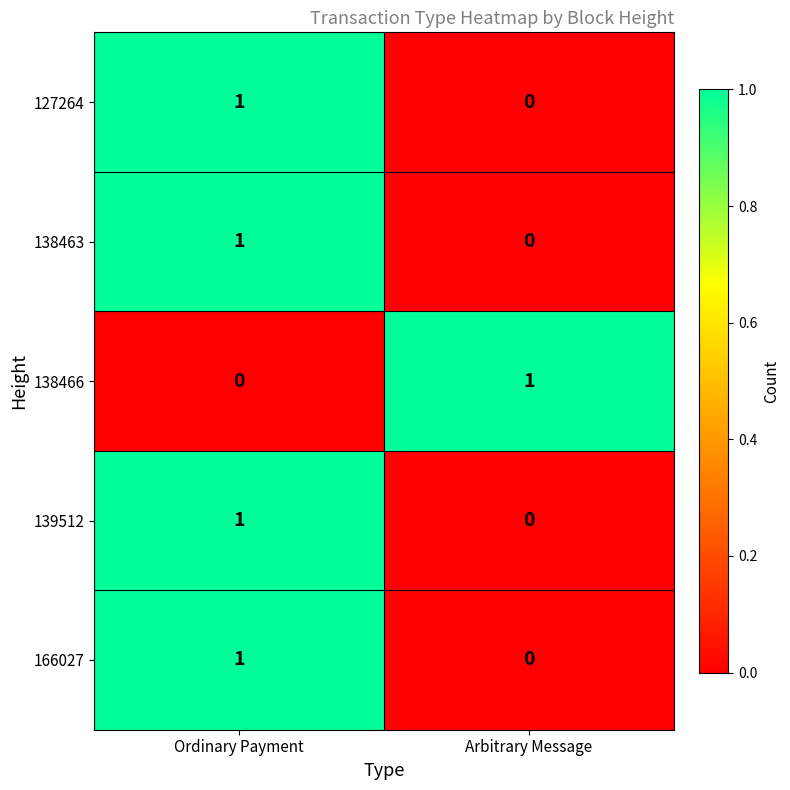

At which label is 138466 closest to 0?

Ordinary Payment